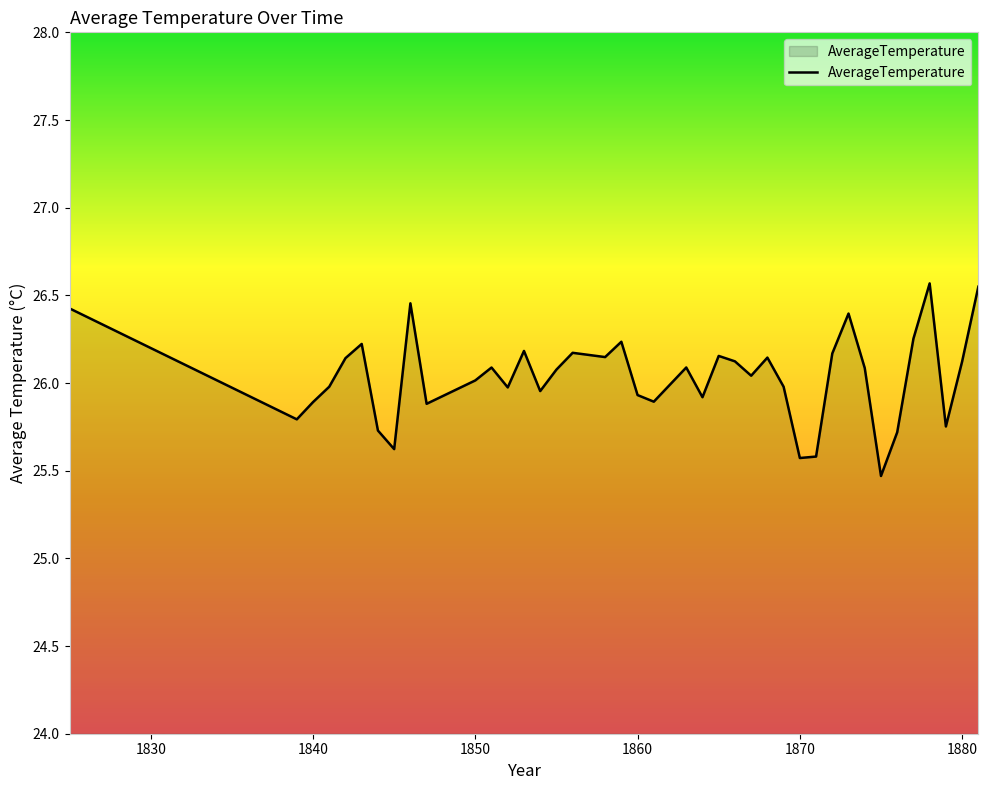

What is the greatest value displayed?

26.6